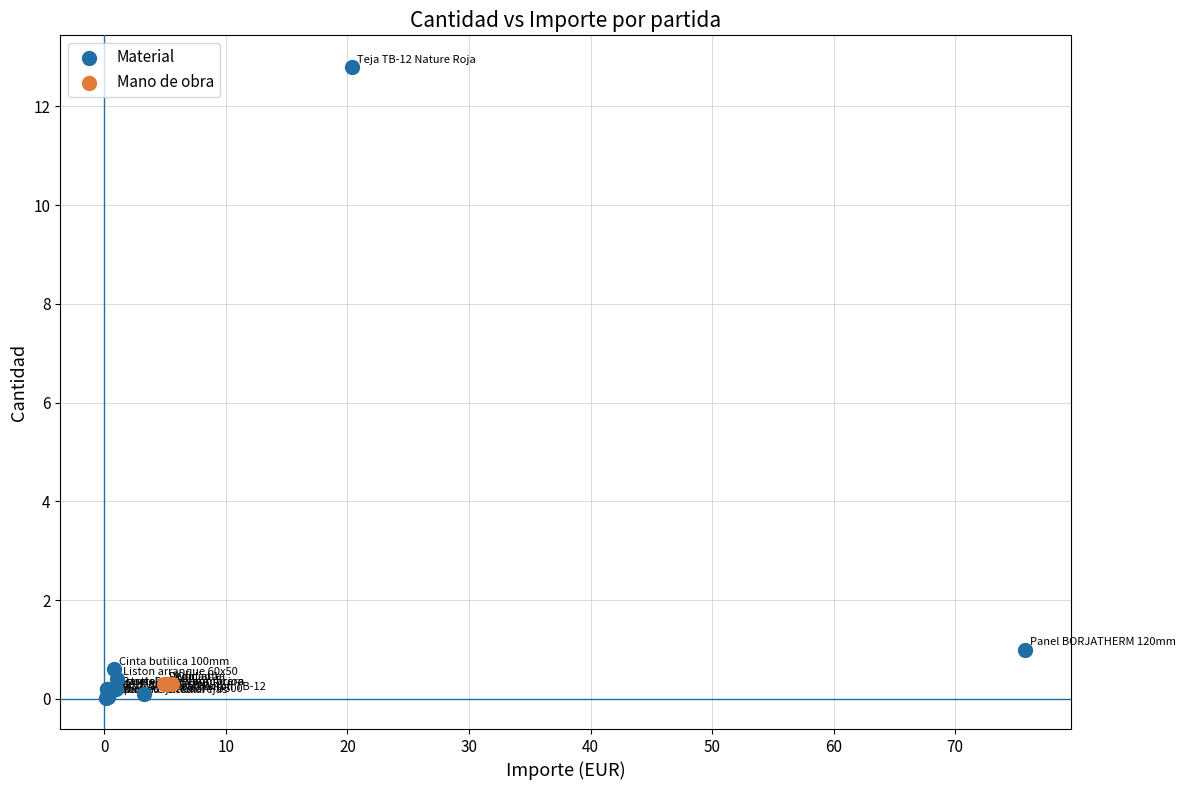

Which series reaches the maximum Y coordinate?

Material